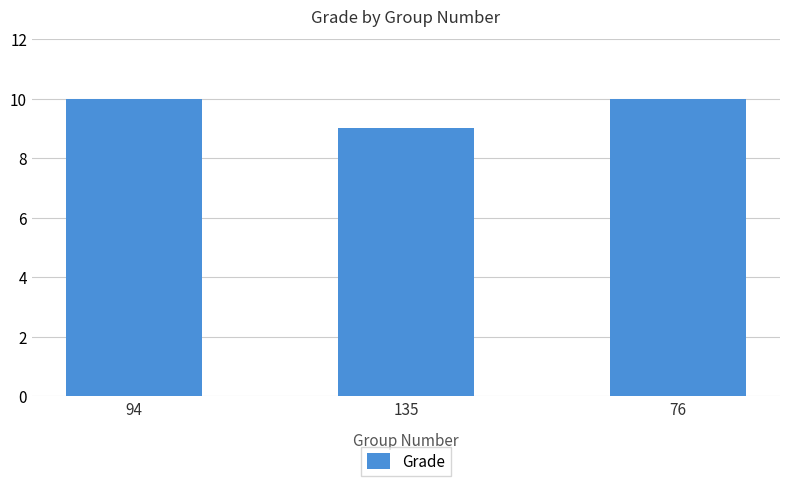

The value at 94 is 5. True or false?

False